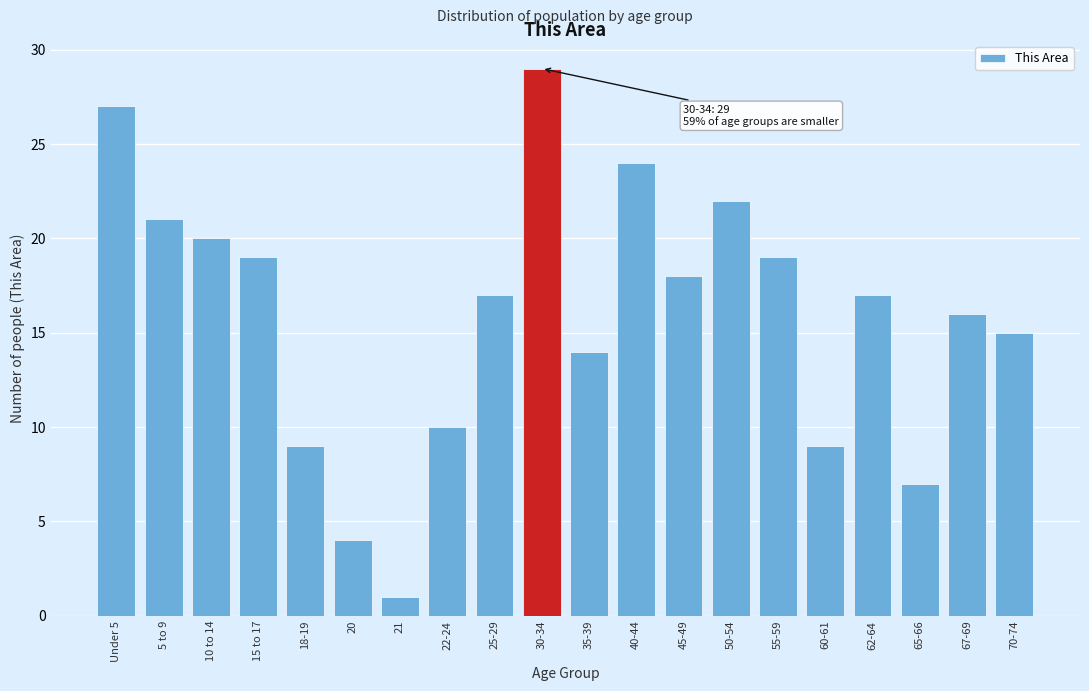

Reading right to left, list all the values displayed in this chart.

70-74=15	67-69=16	65-66=7	62-64=17	60-61=9	55-59=19	50-54=22	45-49=18	40-44=24	35-39=14	30-34=29	25-29=17	22-24=10	21=1	20=4	18-19=9	15 to 17=19	10 to 14=20	5 to 9=21	Under 5=27